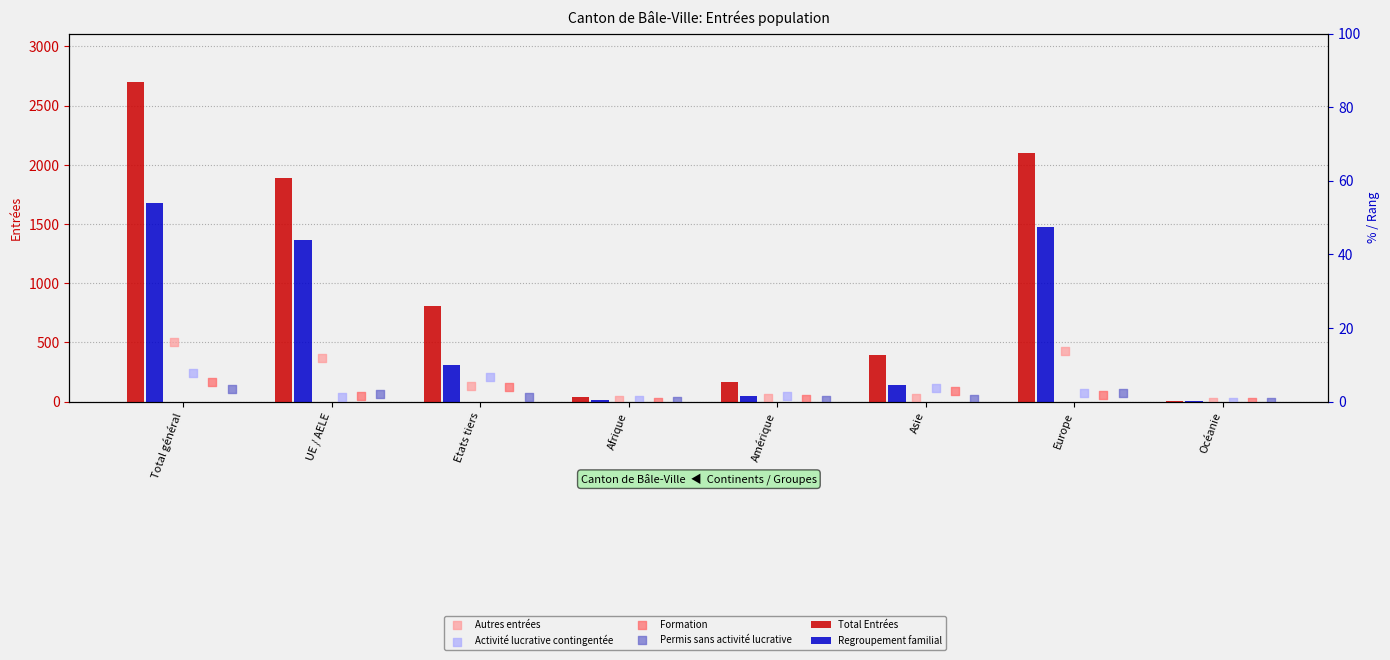

At which category is the sum across all series the highest?

Total général